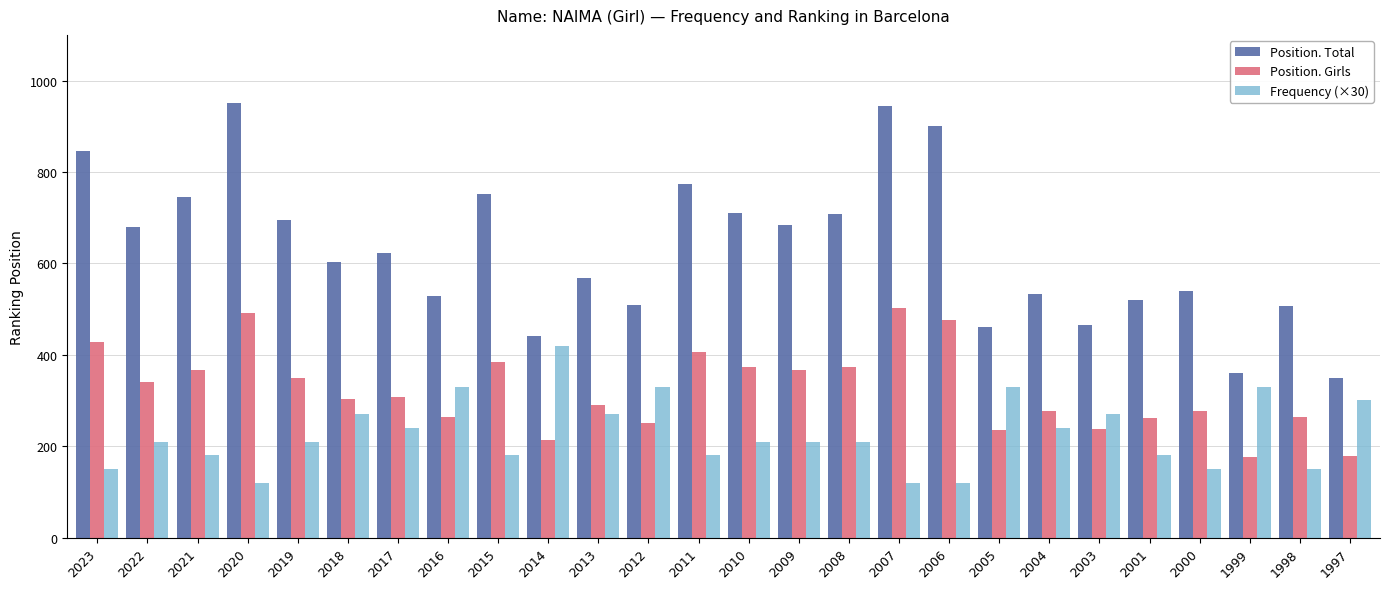

The Position. Total series shows 680 at 2022. True or false?

True